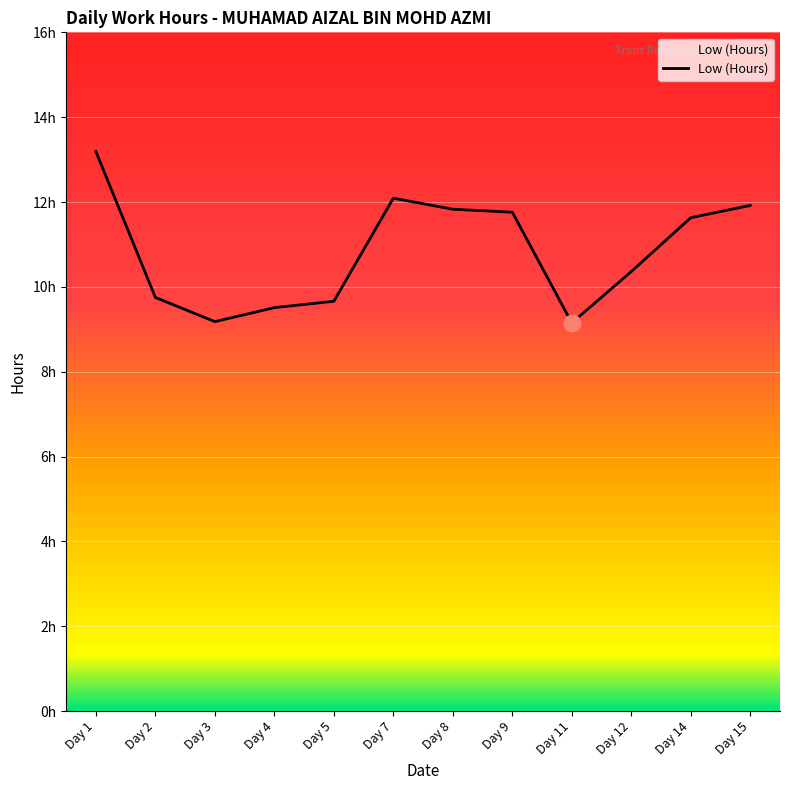

Is this an area chart (filled region under the line)?

Yes